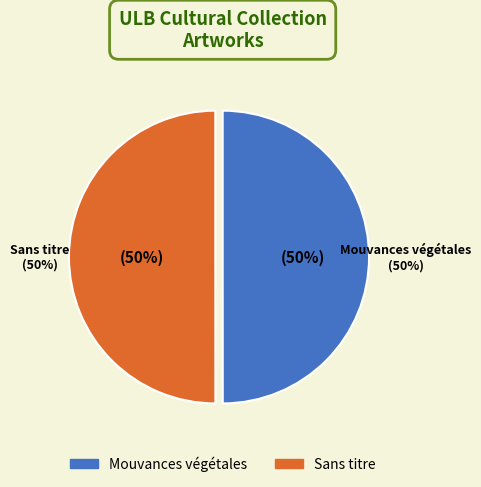

Which has a higher value, Mouvances végétales or Sans titre?

Sans titre